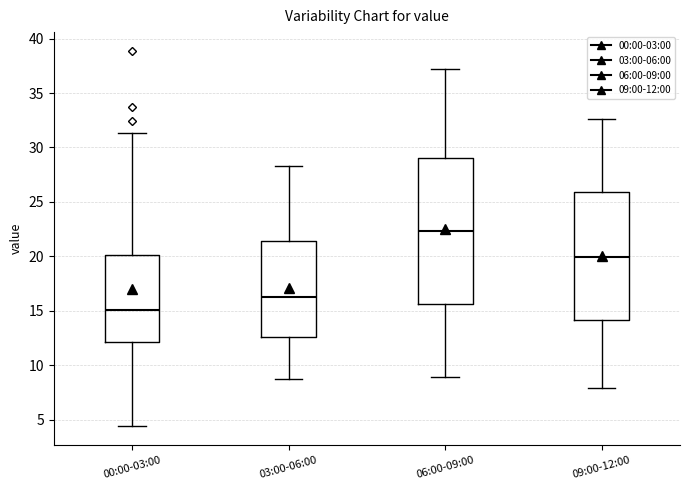

Which box's median line is the highest?

06:00-09:00